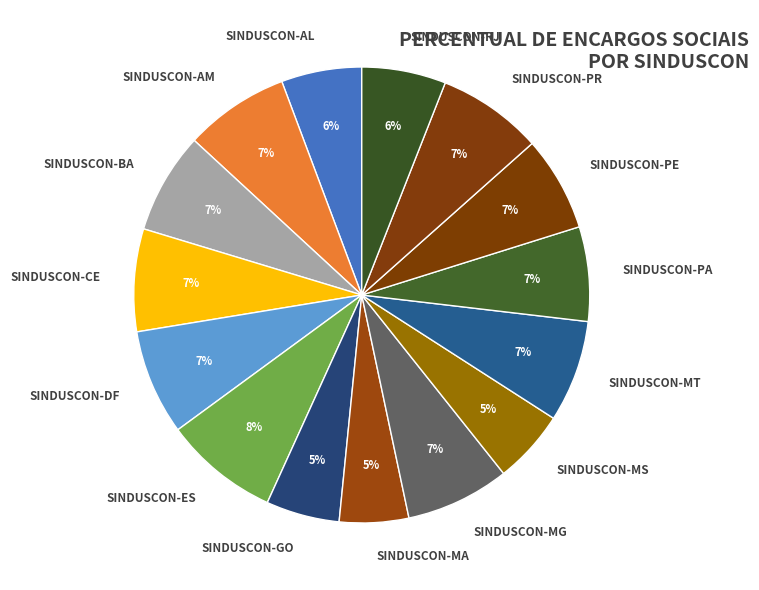

Which slice is the largest?

SINDUSCON-ES